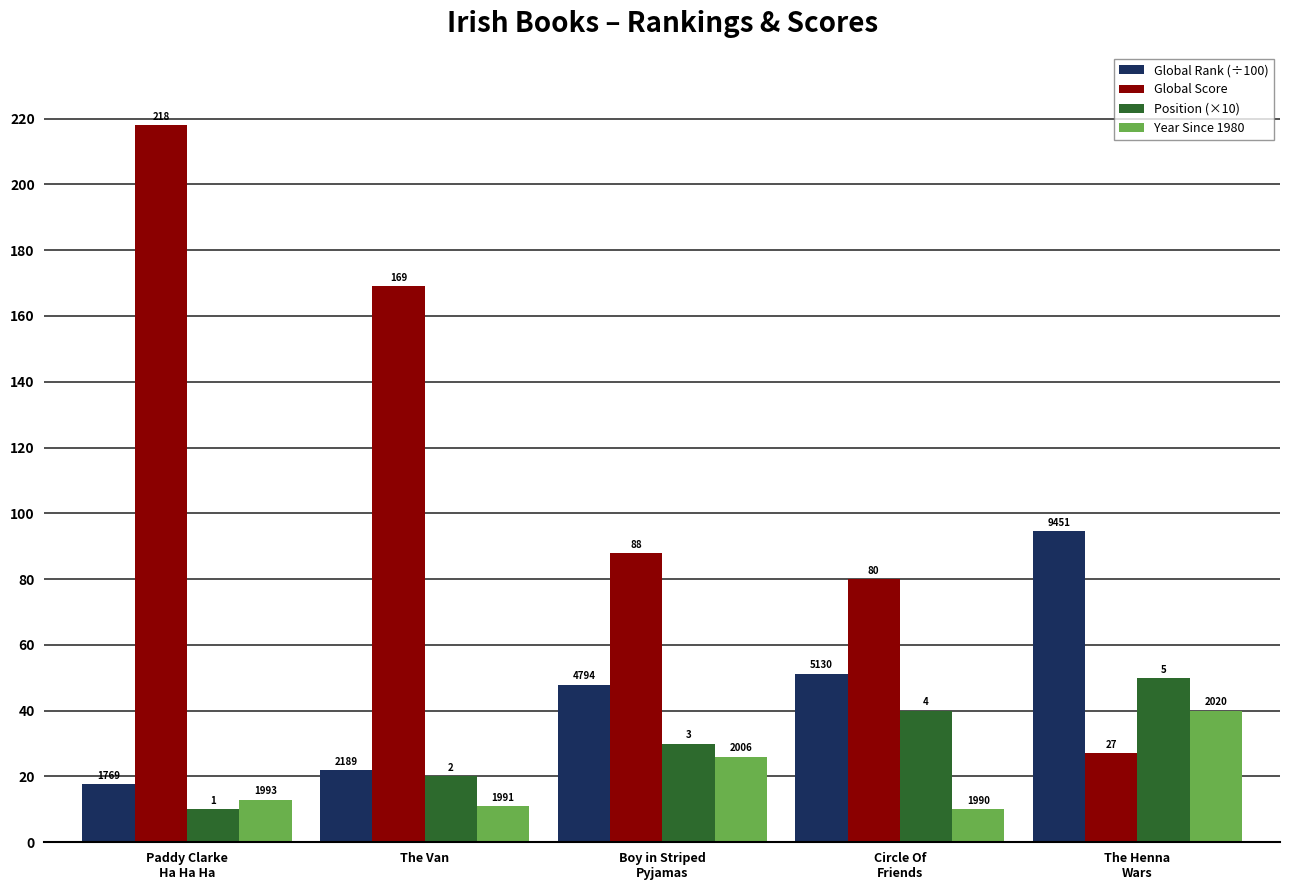

Read the Global Score value at The Van.

169.0